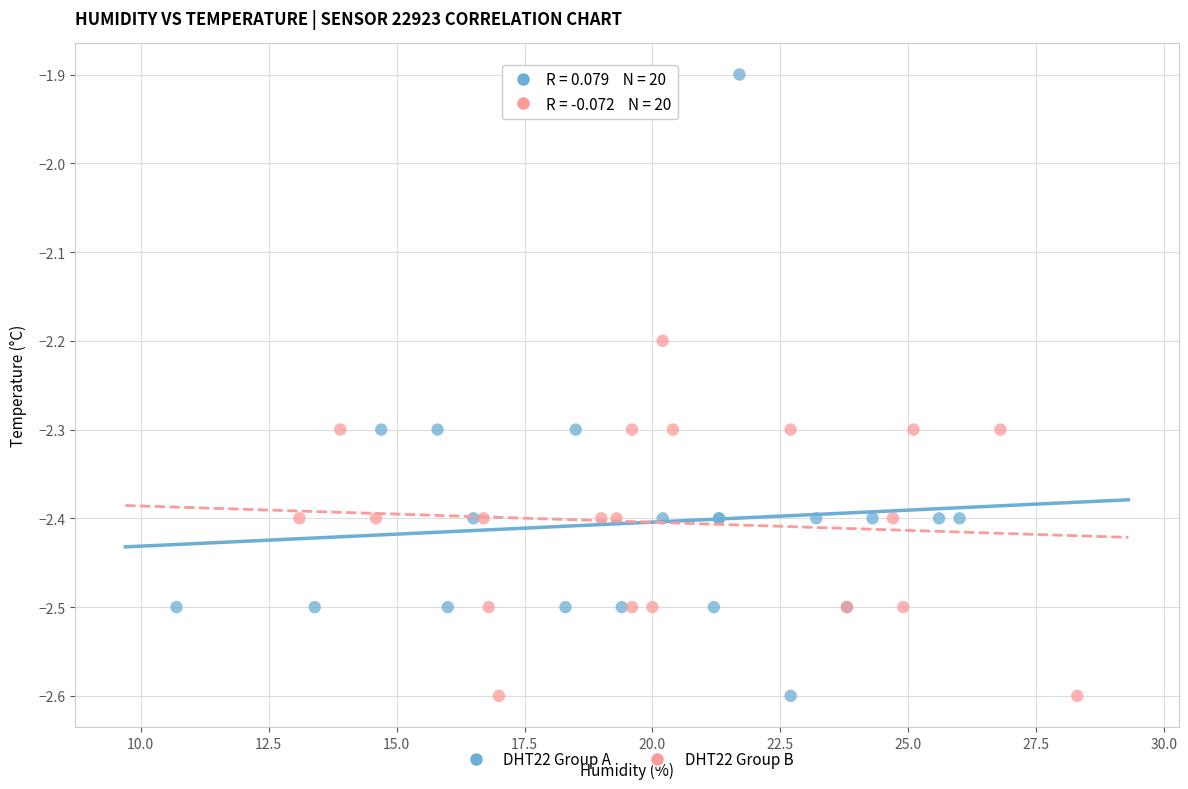

Which series has the widest spread of Y values?

DHT22 Group A